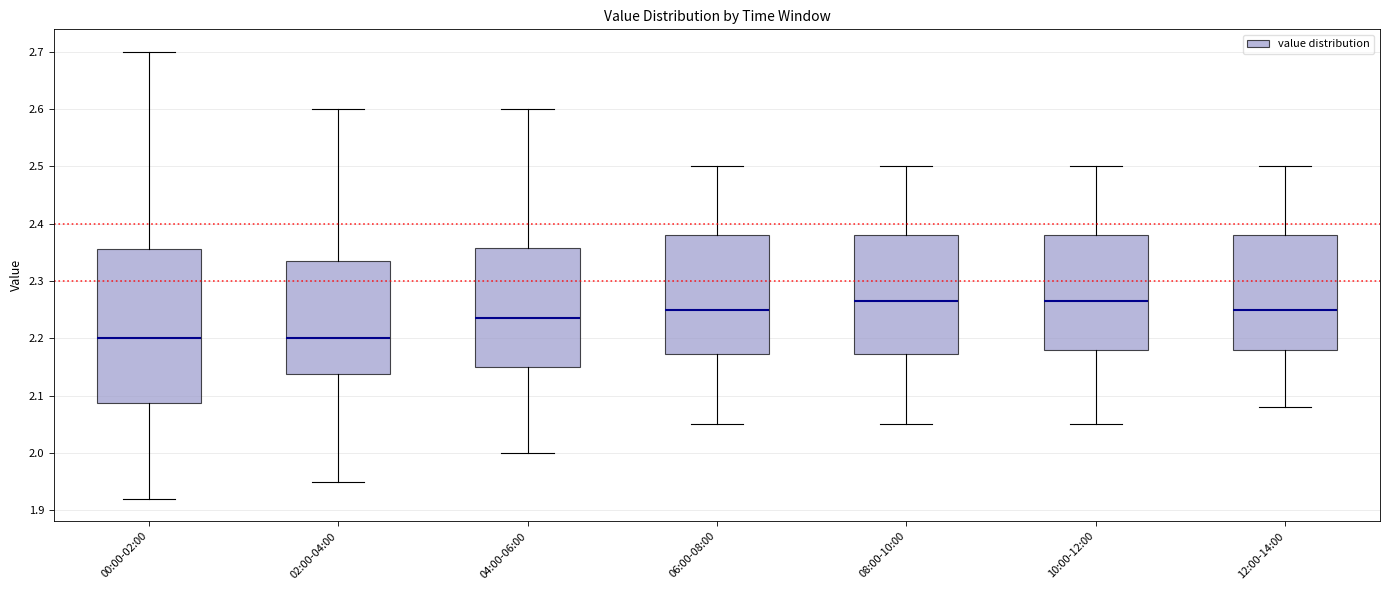

Reading left to right, read every box against the y-axis: the position of its median line, the range the box covers, and the ends of its whiskers. The values are not printed on the chart, so give them approximately, as read against the axis.

00:00-02:00: median 2.20, box 2.09 to 2.36, whiskers 1.92 to 2.70
02:00-04:00: median 2.20, box 2.14 to 2.34, whiskers 1.95 to 2.60
04:00-06:00: median 2.24, box 2.15 to 2.36, whiskers 2.00 to 2.60
06:00-08:00: median 2.25, box 2.17 to 2.38, whiskers 2.05 to 2.50
08:00-10:00: median 2.27, box 2.17 to 2.38, whiskers 2.05 to 2.50
10:00-12:00: median 2.27, box 2.18 to 2.38, whiskers 2.05 to 2.50
12:00-14:00: median 2.25, box 2.18 to 2.38, whiskers 2.08 to 2.50